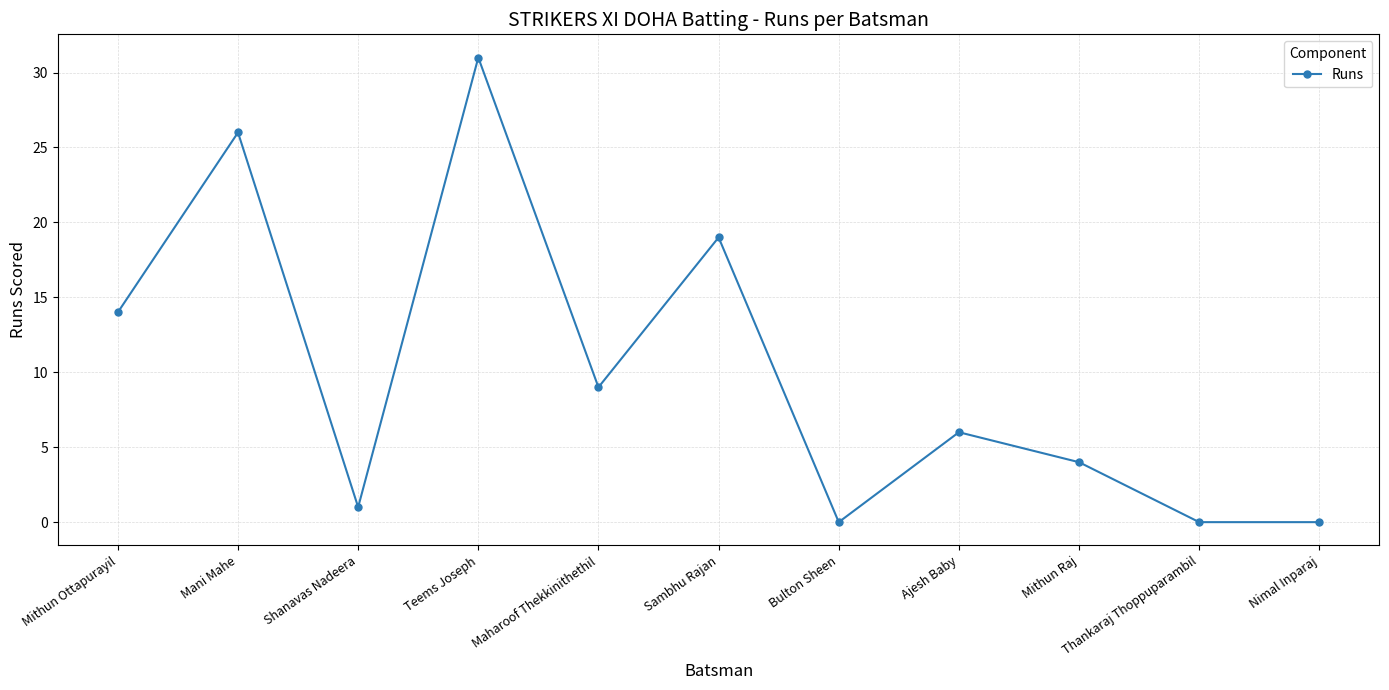

What is the sum of all values?

110